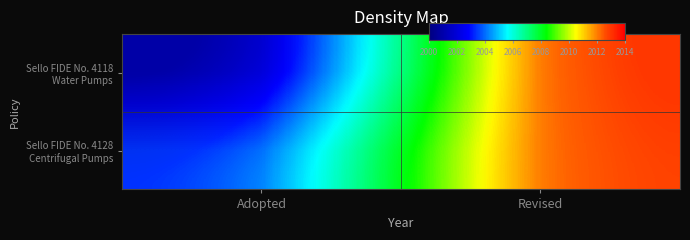

At which category is the sum across all series the highest?

Revised